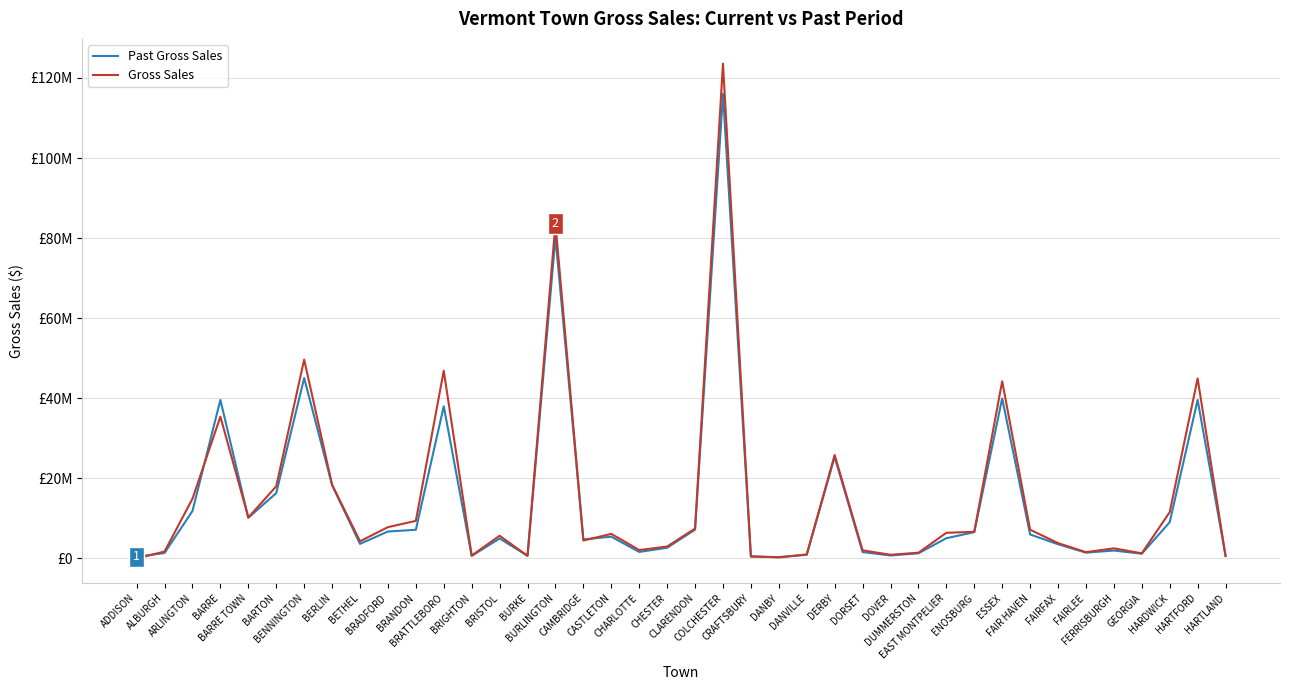

What is the difference between the maximum and minimum values in the Past Gross Sales series?

115709847.5